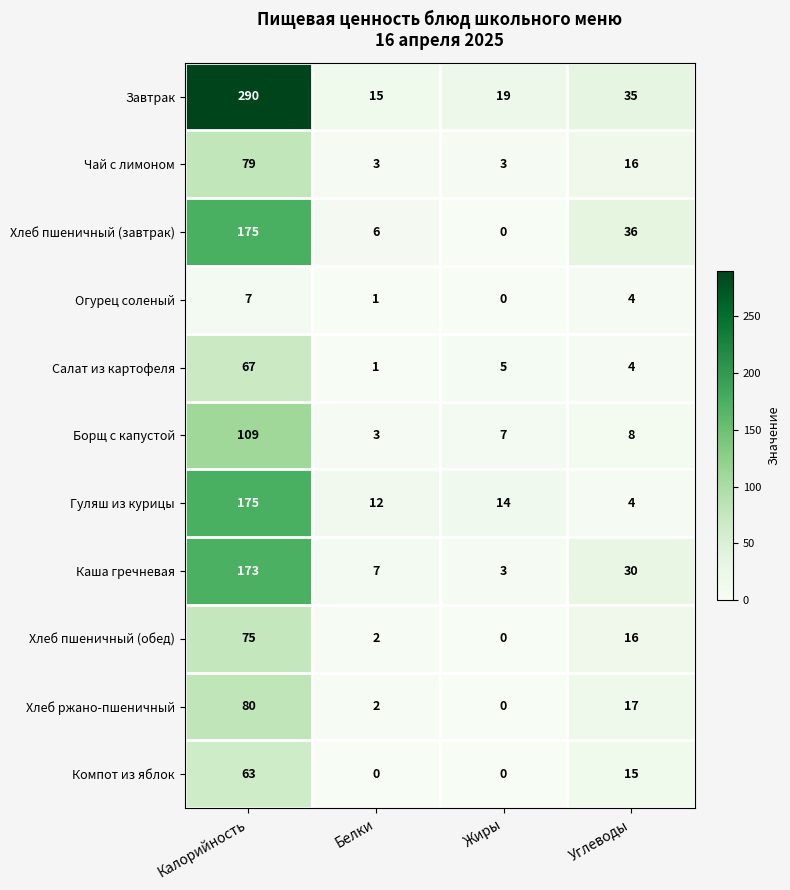

Which series has the largest total across all categories?

Завтрак